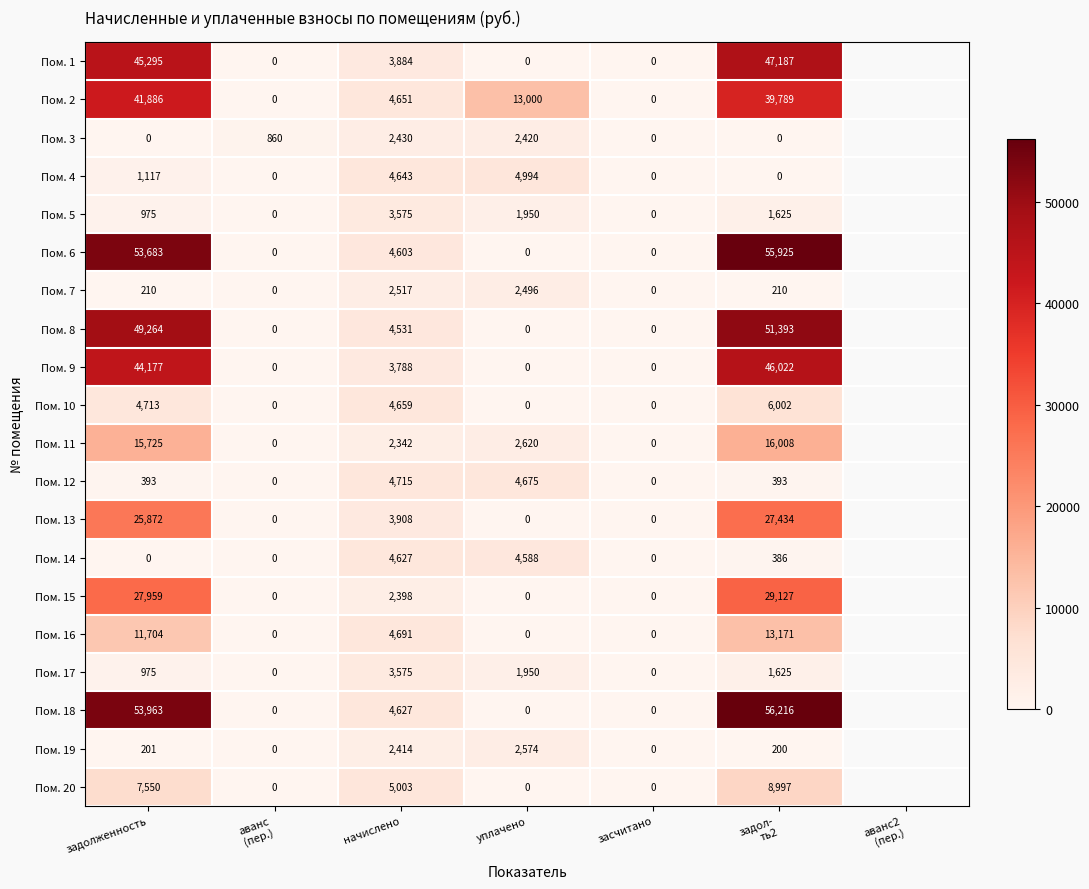

True or false: Пом. 8 has a value of 1963 at начислено.

False